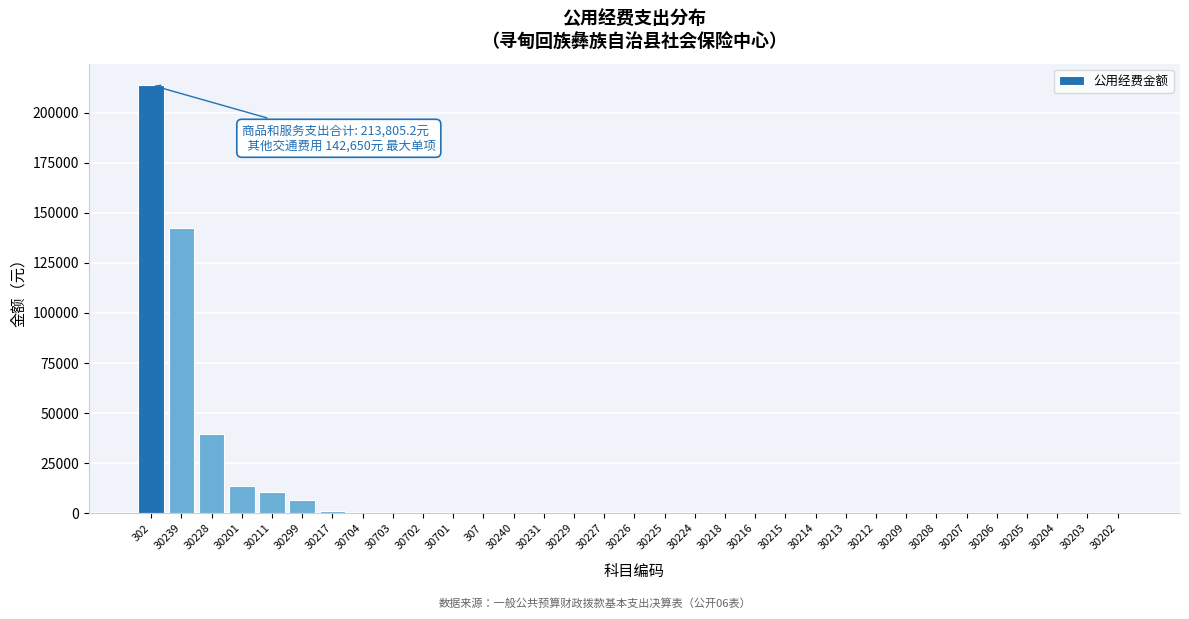

The value at 30239 is 142650.0. True or false?

True